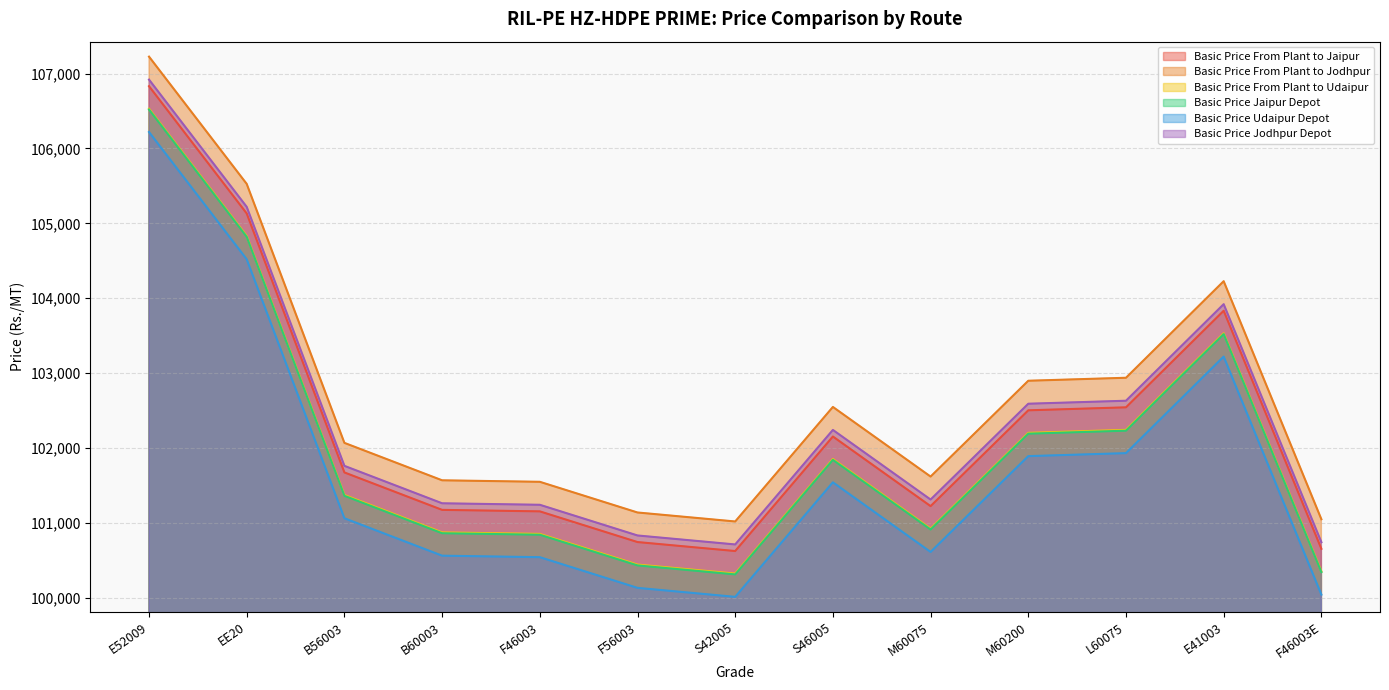

What are all the series names shown in the legend?

Basic Price From Plant to Jaipur, Basic Price From Plant to Jodhpur, Basic Price From Plant to Udaipur, Basic Price Jaipur Depot, Basic Price Udaipur Depot, Basic Price Jodhpur Depot